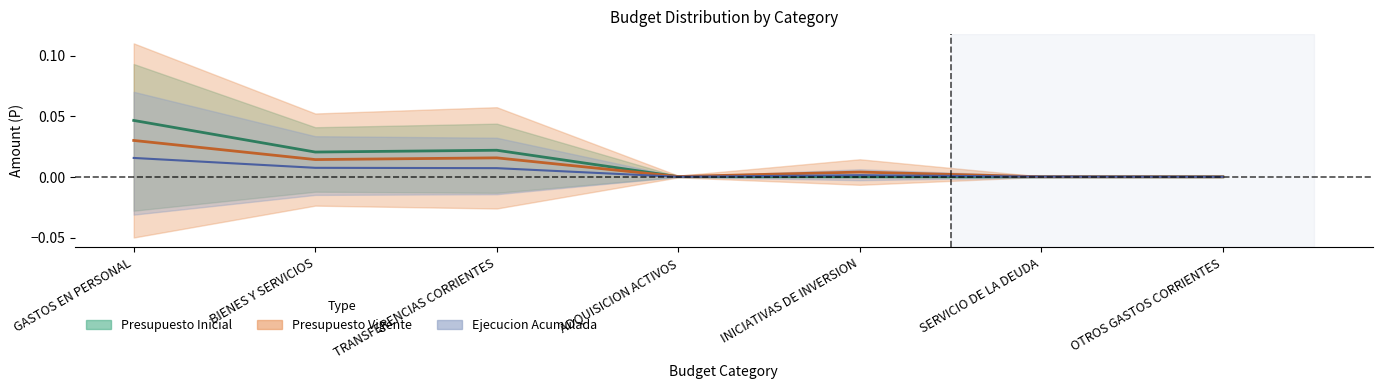

Which series has the largest total across all categories?

Presupuesto Inicial